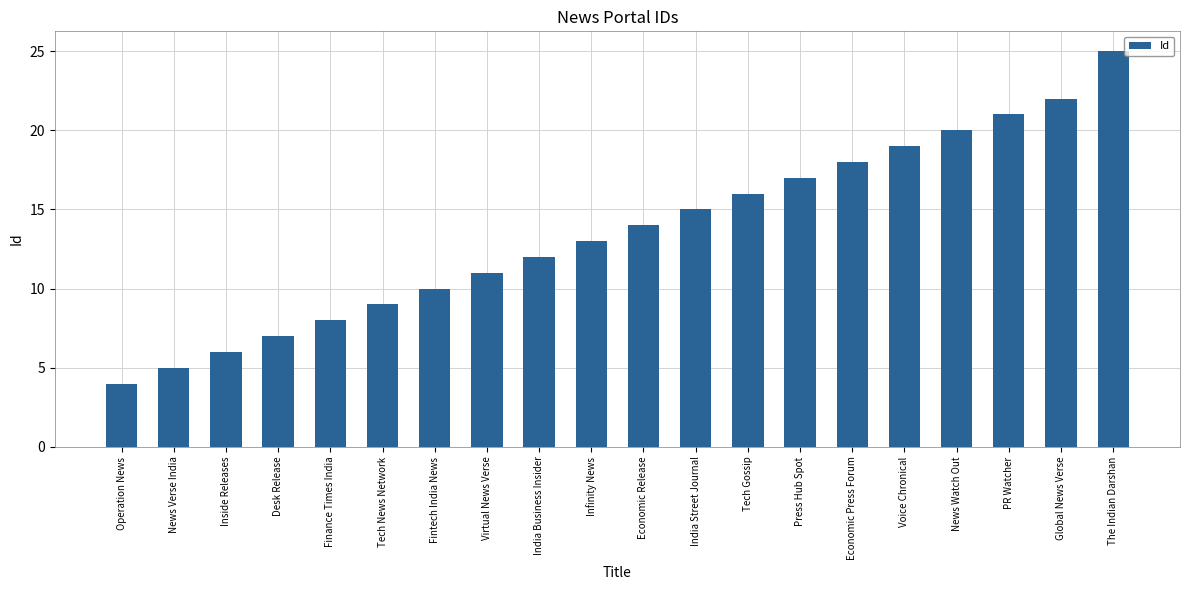

True or false: the data shows 39 at Global News Verse.

False